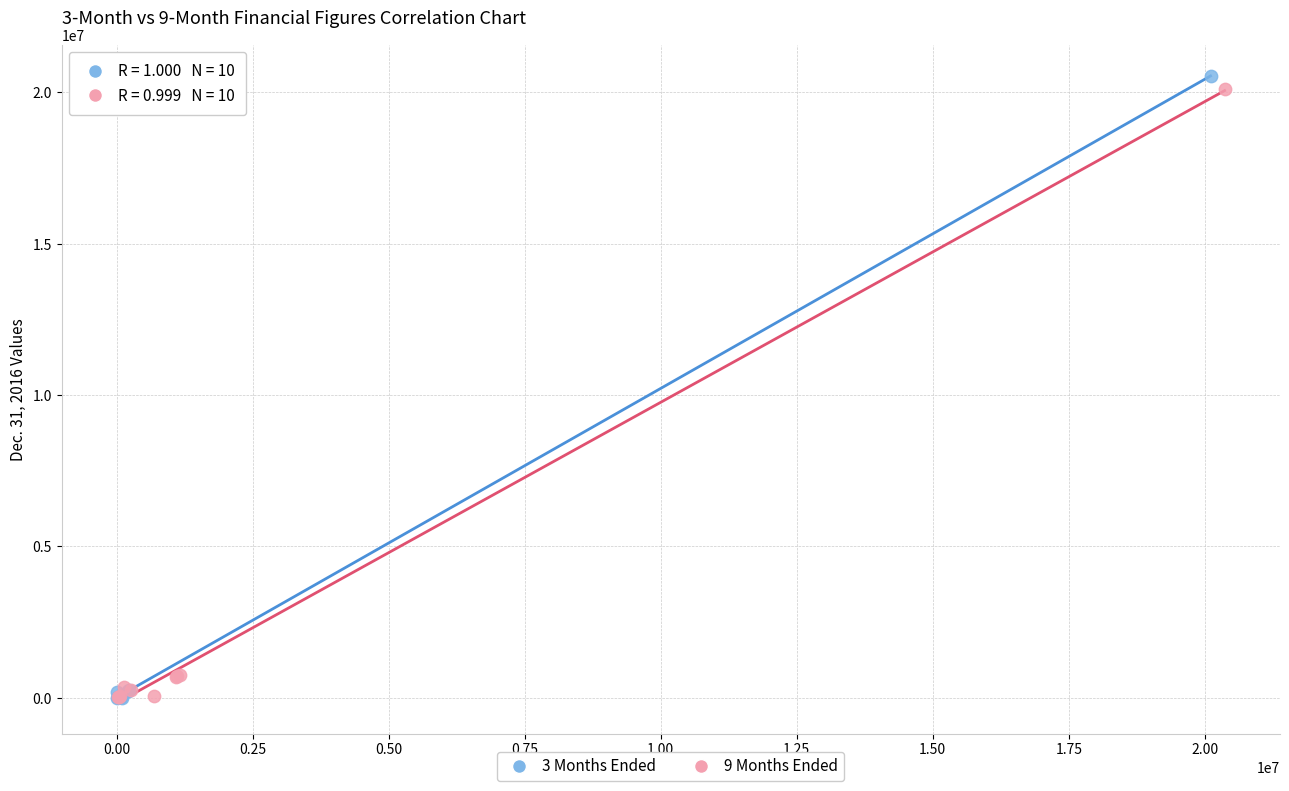

Which series has the largest Y range (max minus min)?

3 Months Ended